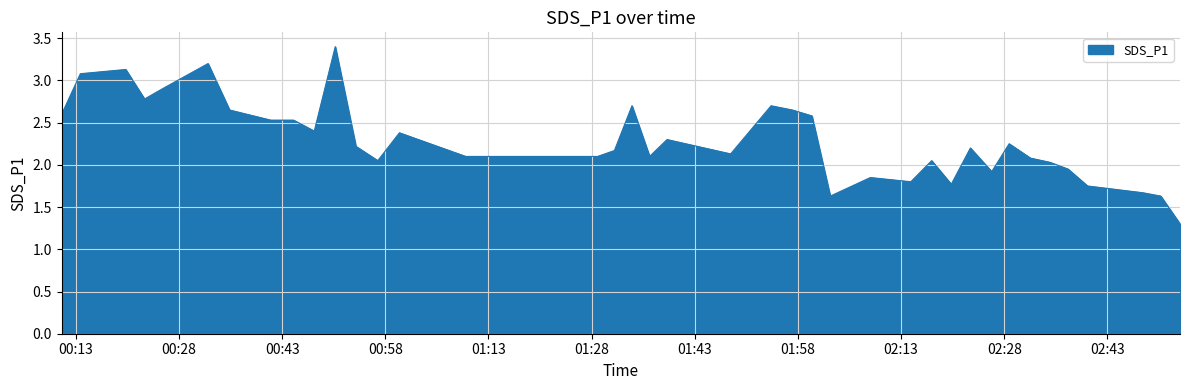

What is the smallest value displayed?

1.3